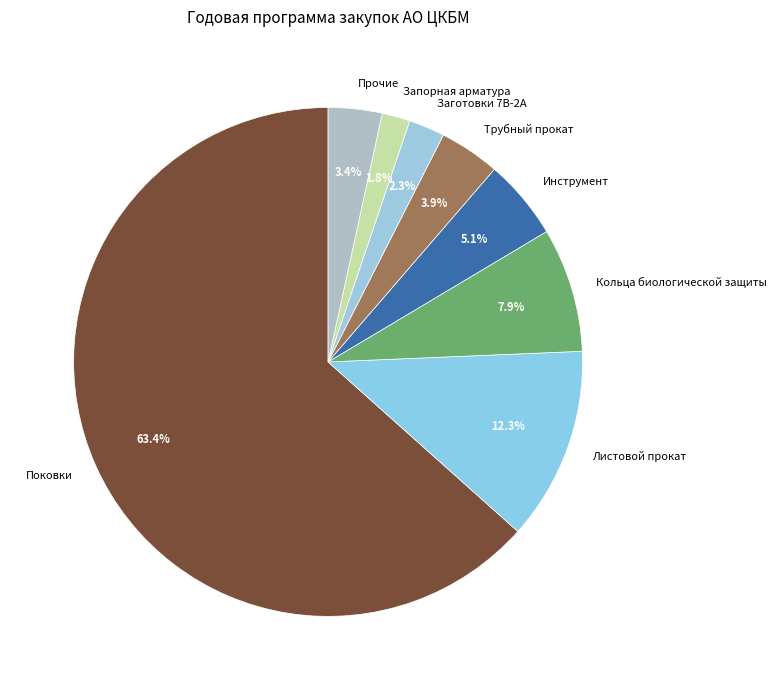

Which category has the biggest portion of the pie?

Поковки